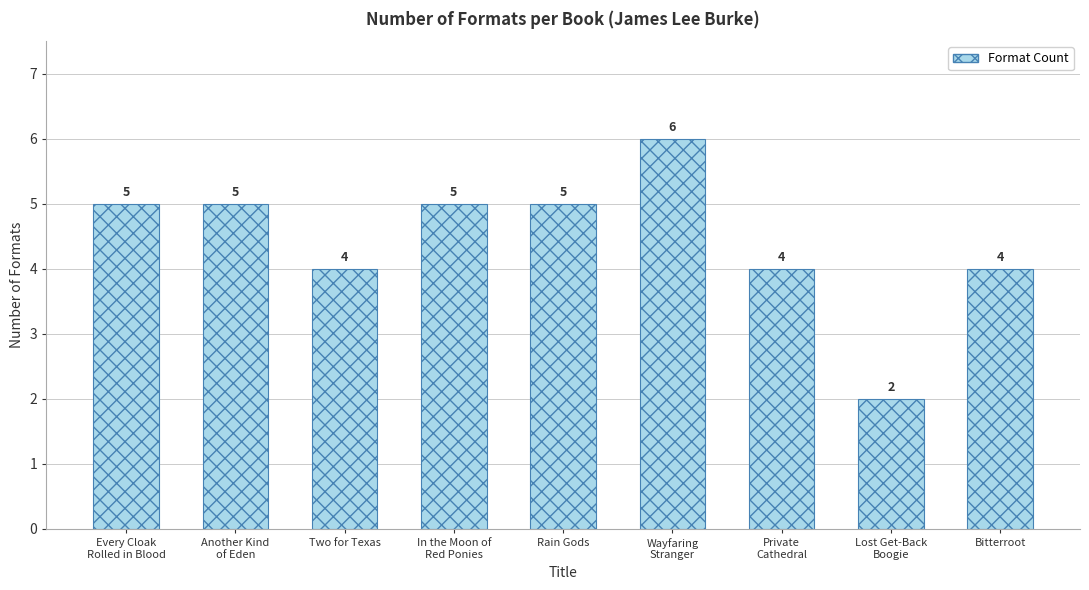

Reading left to right, extract all data points from this chart.

5	5	4	5	5	6	4	2	4